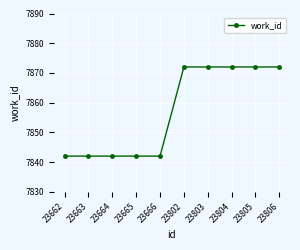

Reading left to right, transcribe all the data shown in this chart.

23662=7842	23663=7842	23664=7842	23665=7842	23666=7842	23802=7872	23803=7872	23804=7872	23805=7872	23806=7872